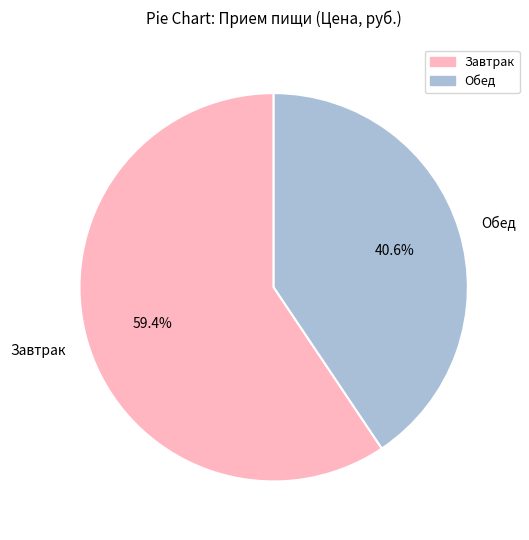

How many slices are in this pie chart?

2